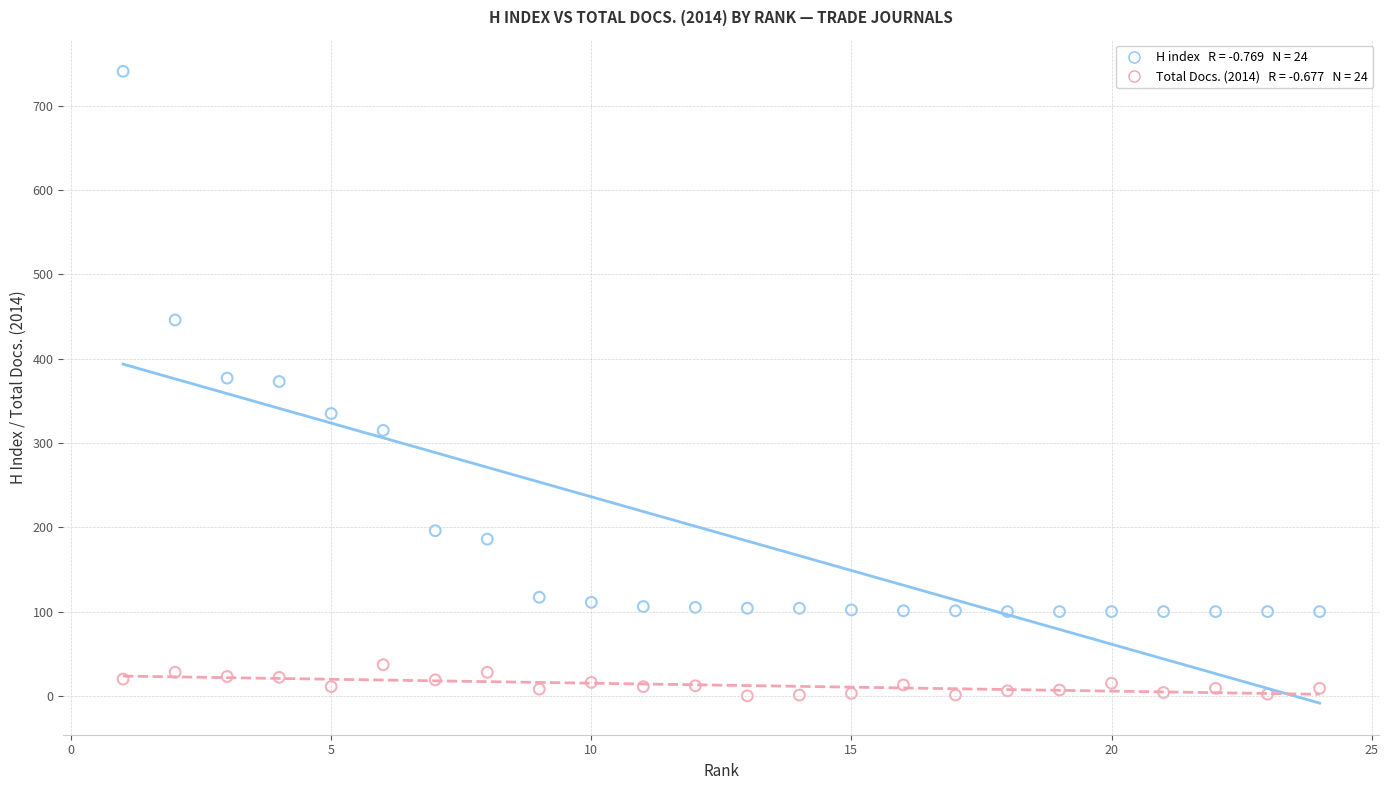

Across all data points, what is the range of X values (max minus min)?

23